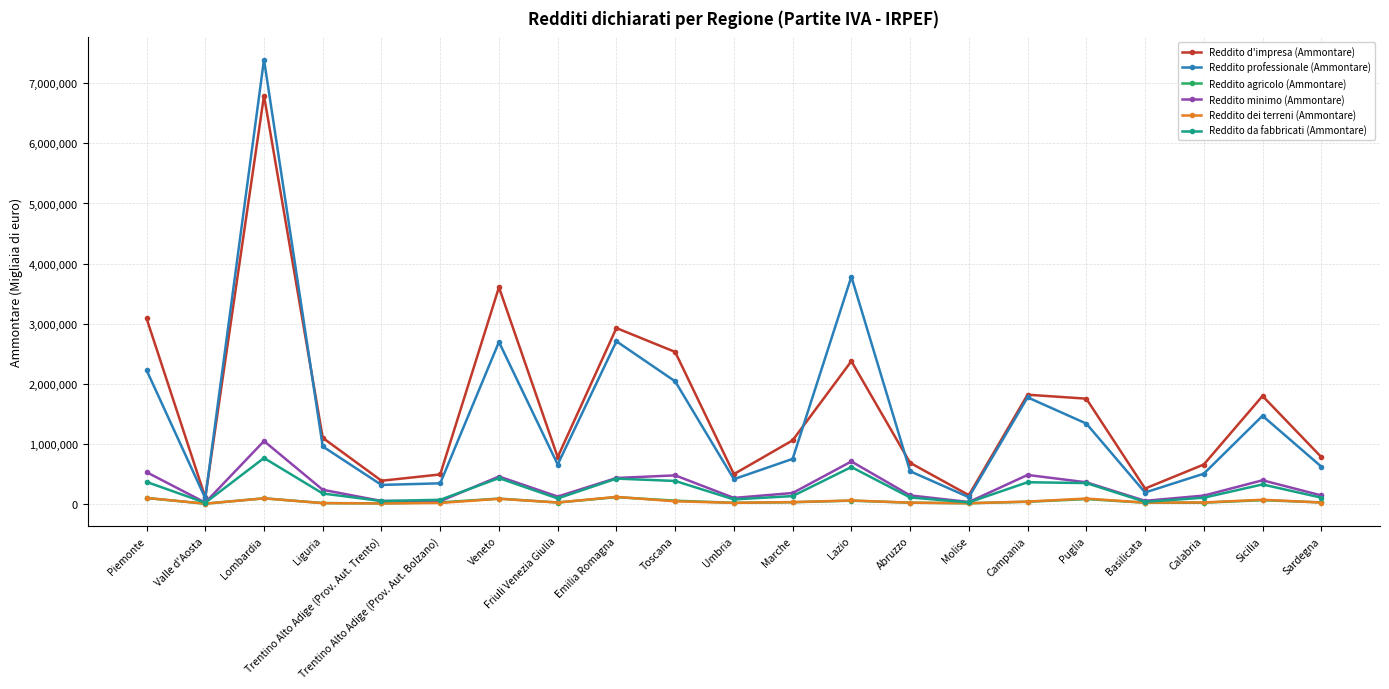

At which category does Reddito d'impresa (Ammontare) reach its first local valley?

Valle d'Aosta